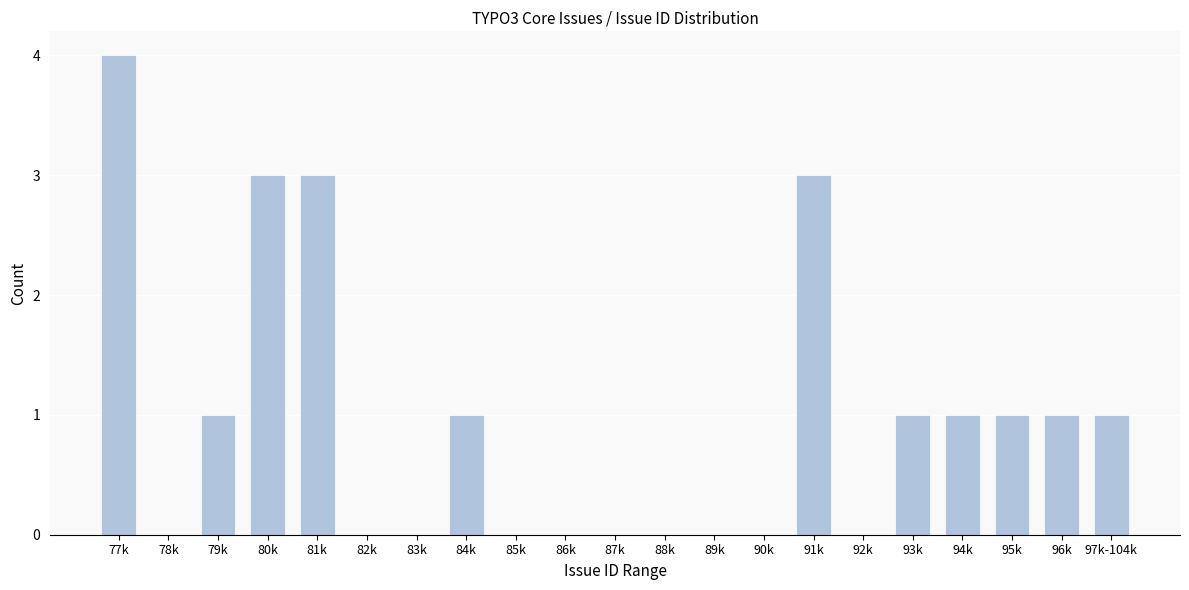

Reading right to left, list all the values displayed in this chart.

97k-104k=1	96k=1	95k=1	94k=1	93k=1	92k=0	91k=3	90k=0	89k=0	88k=0	87k=0	86k=0	85k=0	84k=1	83k=0	82k=0	81k=3	80k=3	79k=1	78k=0	77k=4